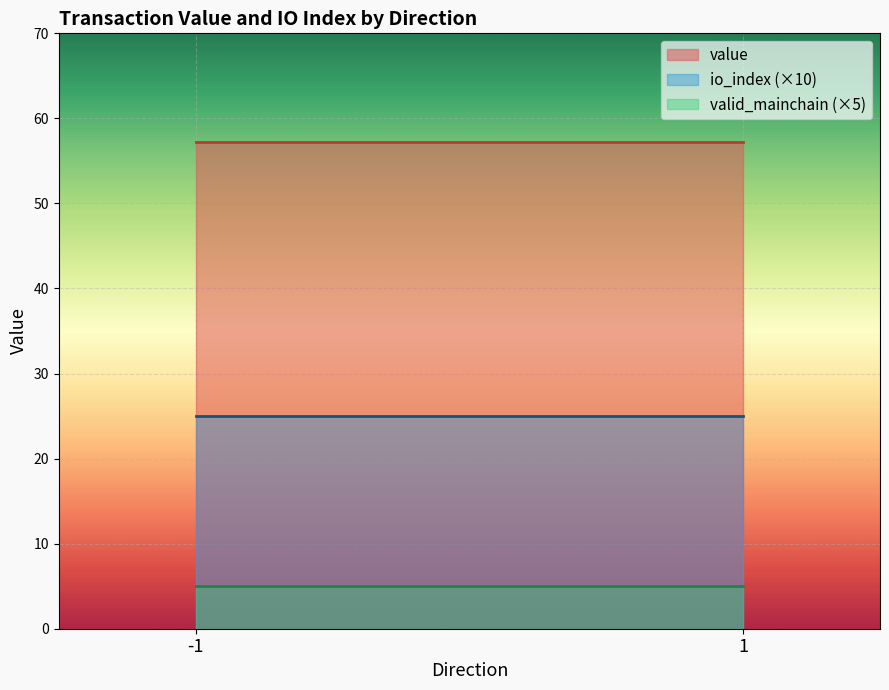

What is the sum of all io_index (×10) values?

50.0